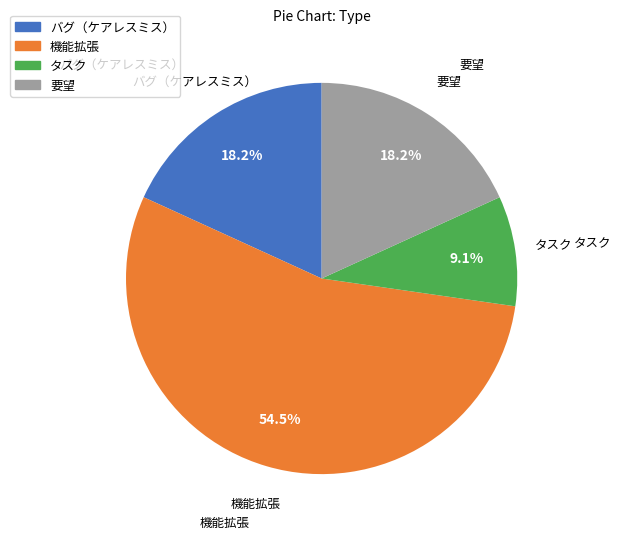

To the nearest percent, what is the combined percentage of バグ（ケアレスミス） and 機能拡張?

73%